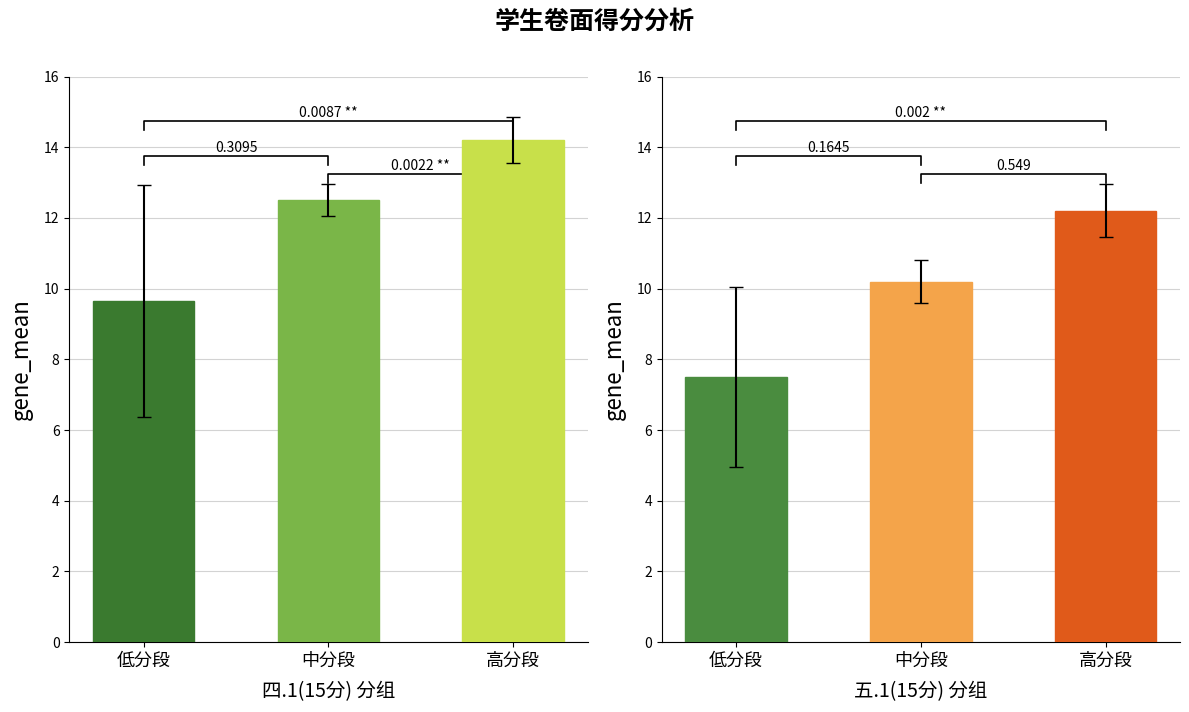

Are the bars horizontal?

No